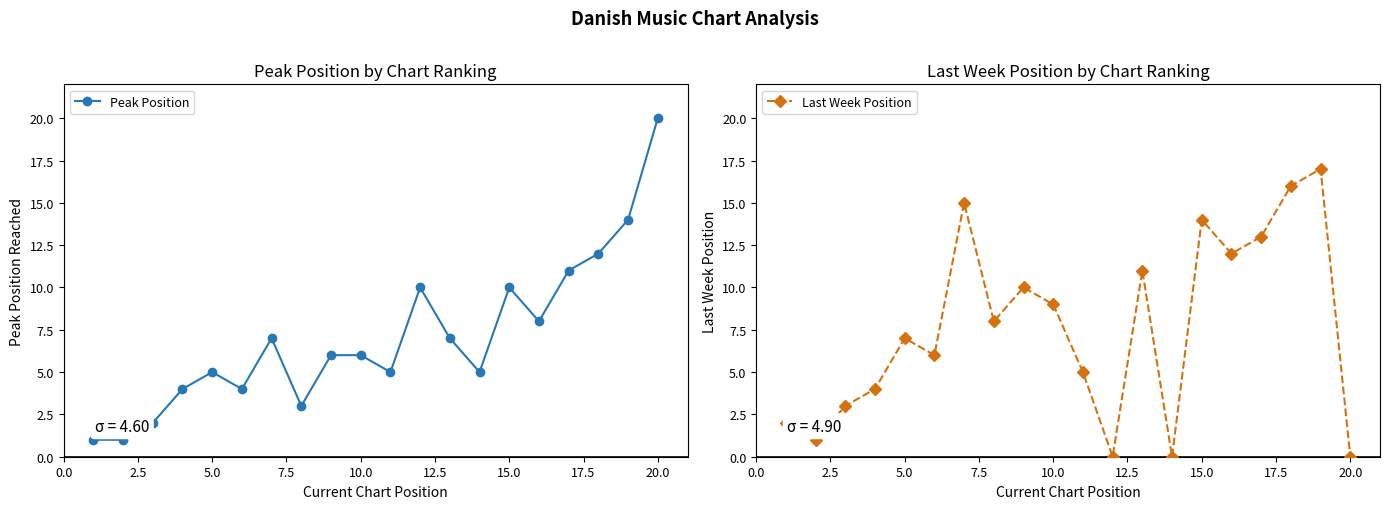

Which category has the highest value in the Peak Position series?

20.0